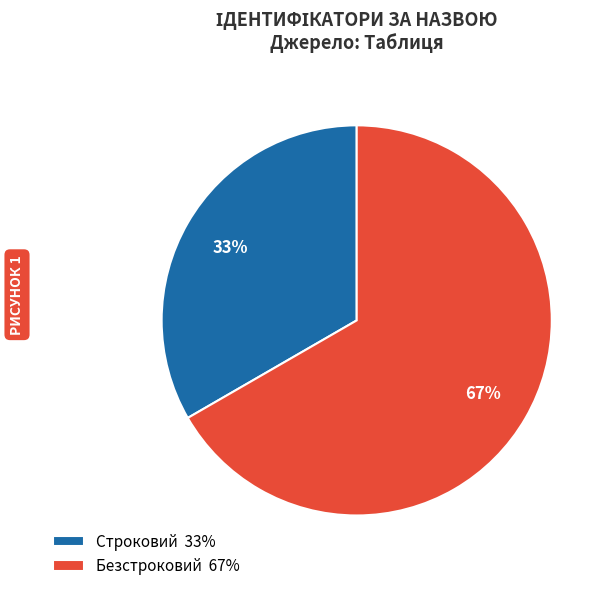

Which category has the biggest portion of the pie?

Безстроковий